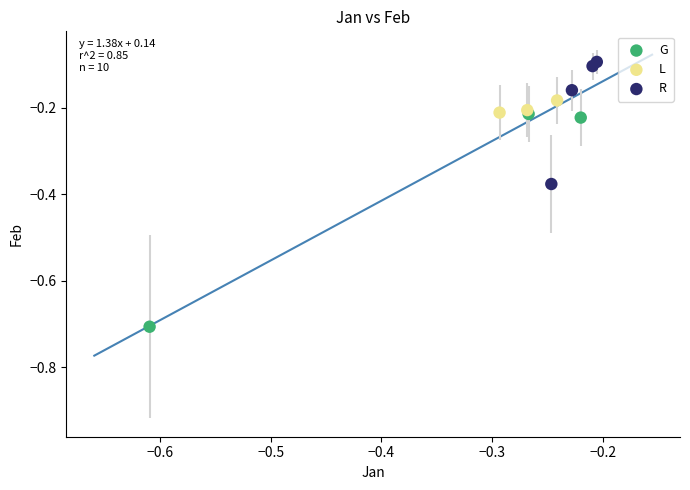

Which series contains the lowest Y value?

G